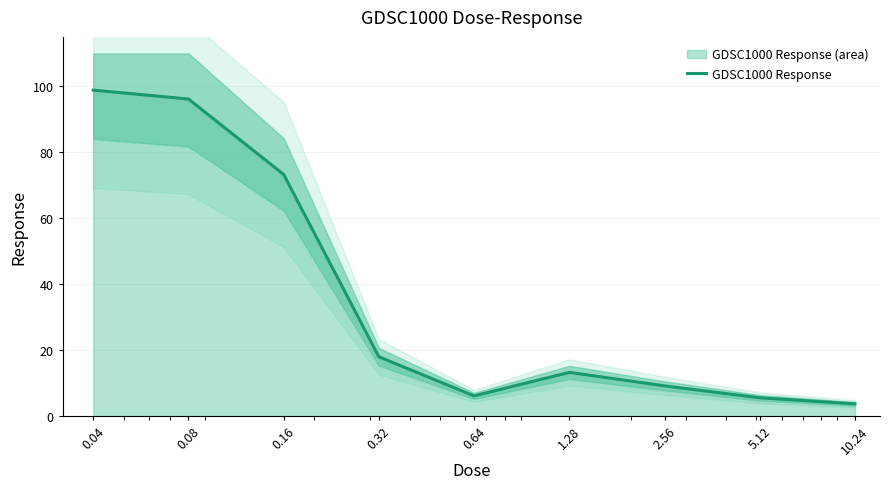

Reading left to right, list all the values displayed in this chart.

98.9	96.2	73.3	18.0	6.1	13.2	9.2	5.5	3.7